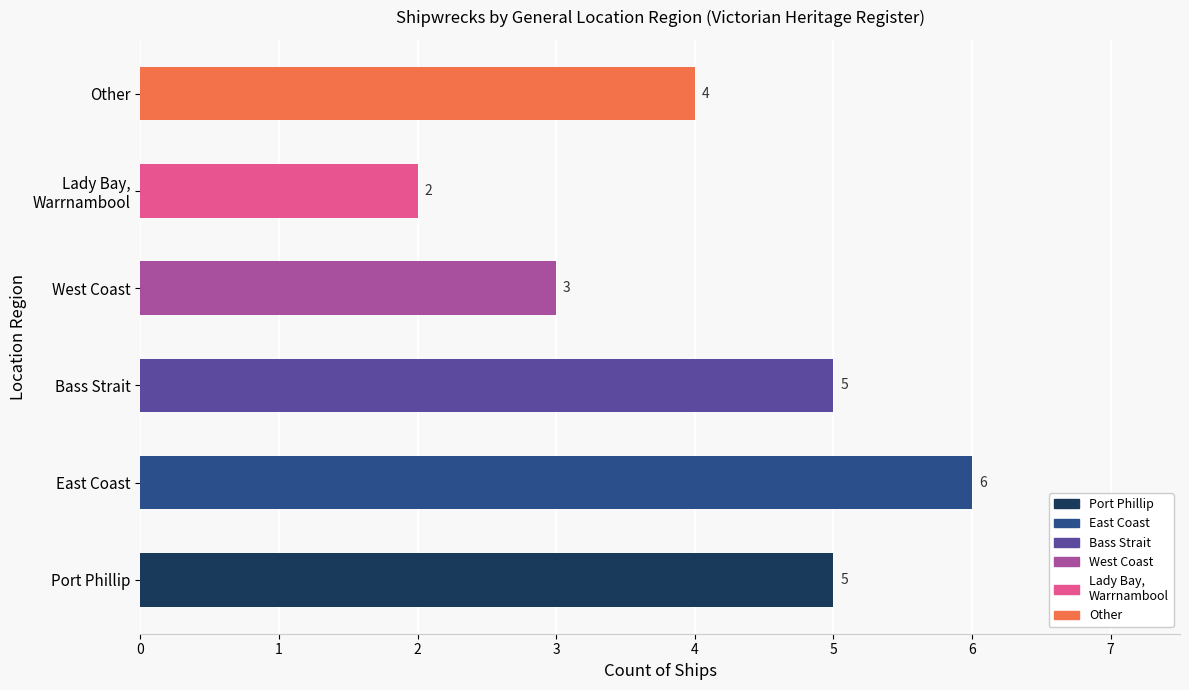

Which label corresponds to the smallest value in the chart?

Lady Bay,
Warrnambool